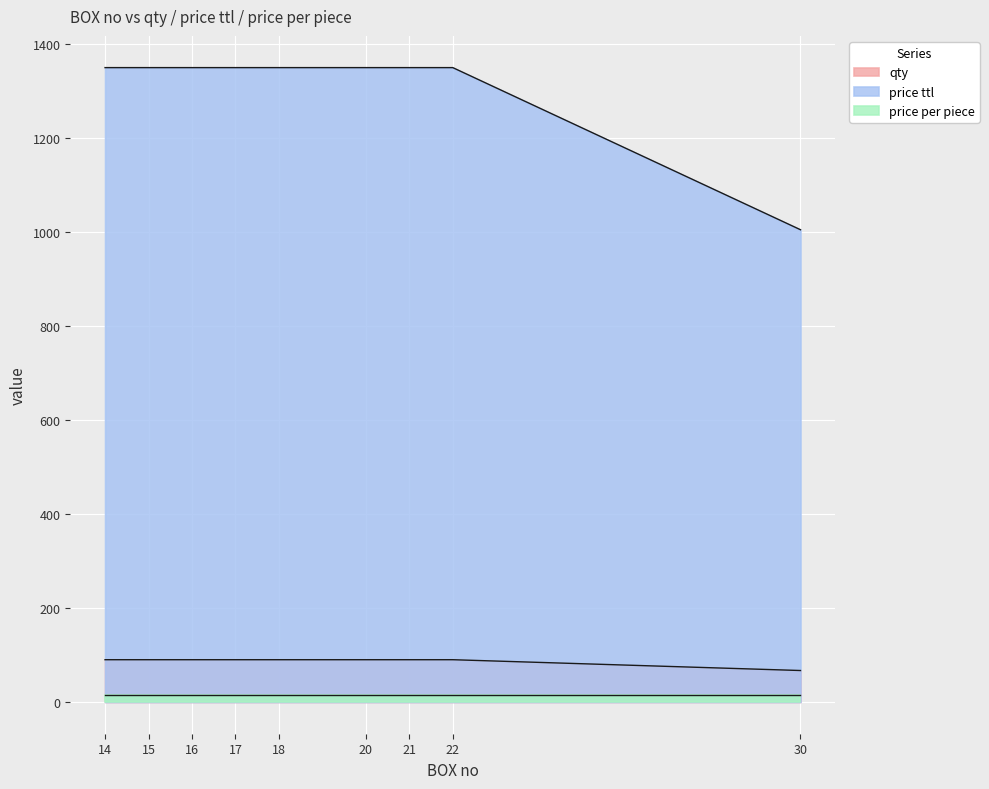

Rank the series by their maximum value, from highest to lowest.

price ttl, qty, price per piece